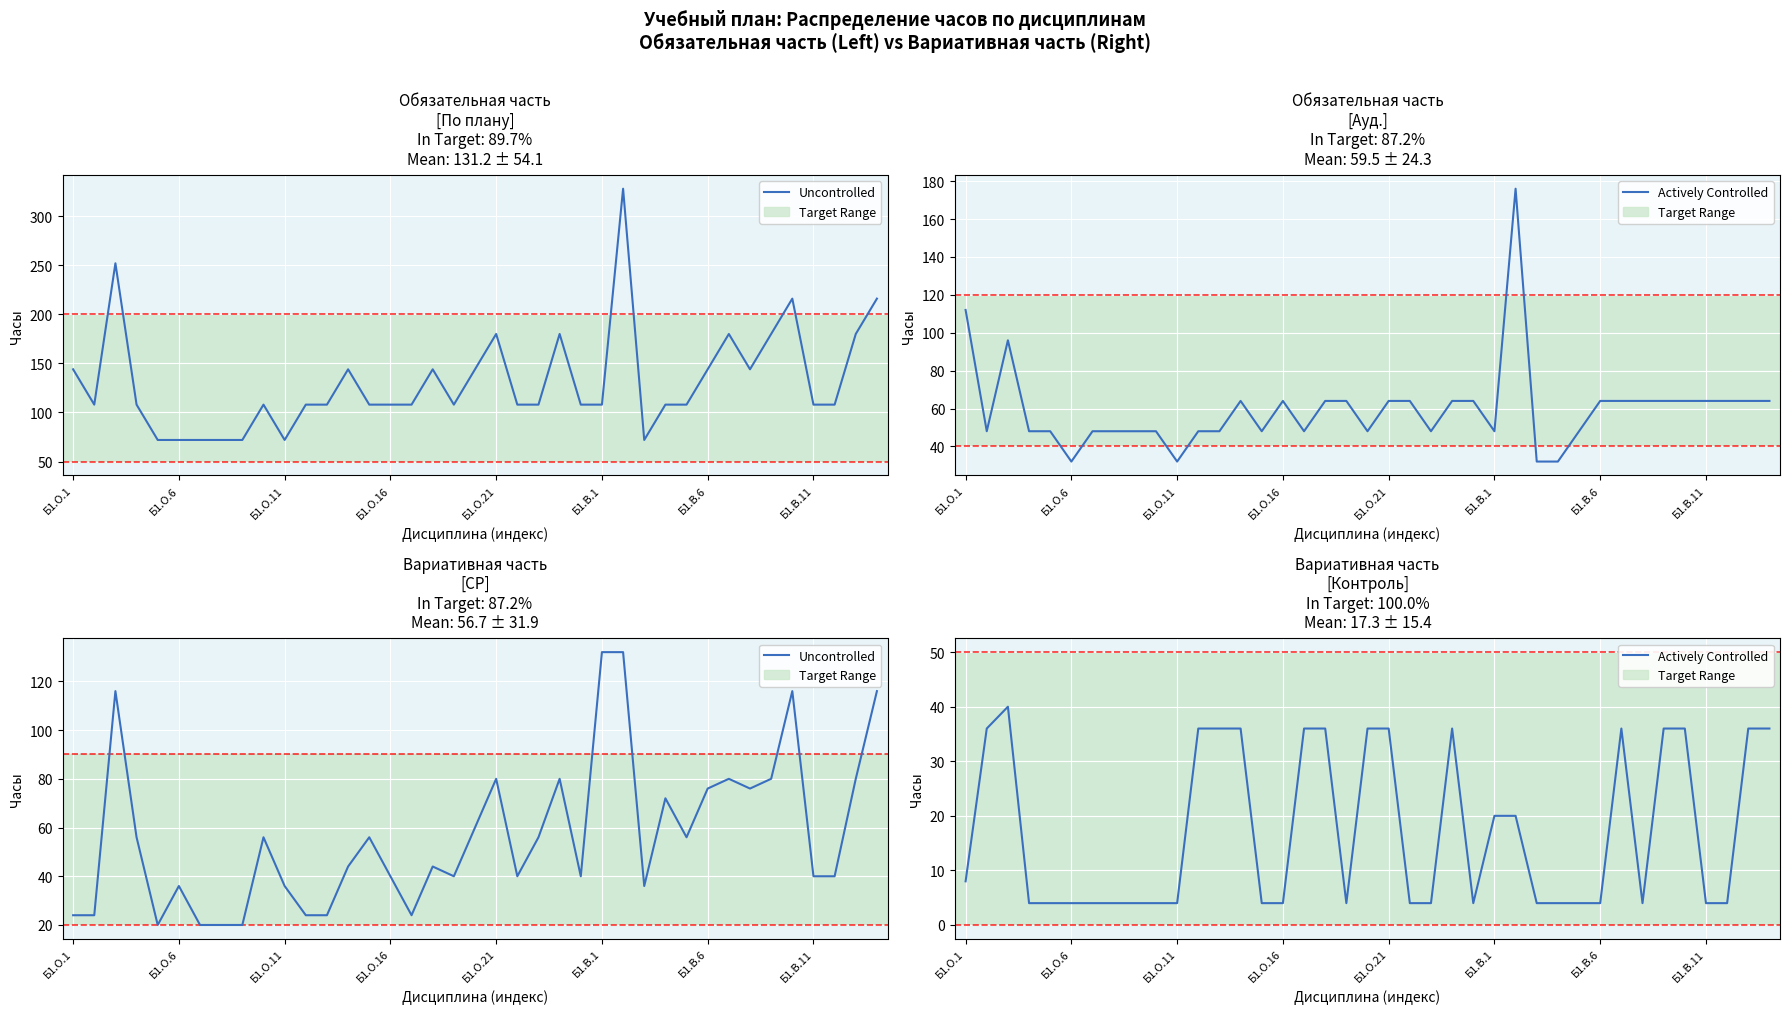

What is the approximate value of Actively Controlled at 32, to the nearest 5?

5